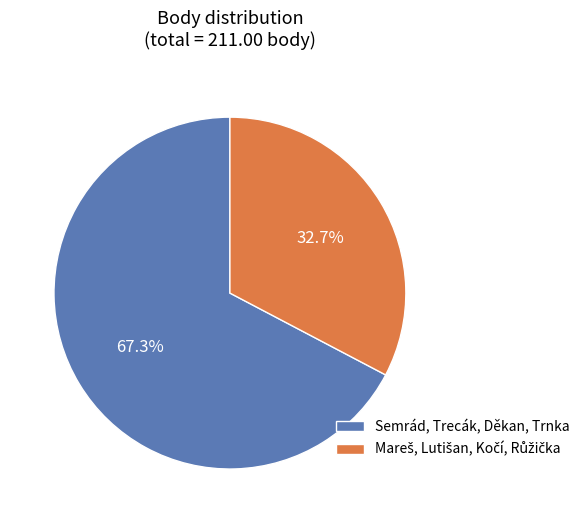

Is there any slice that represents more than half of the pie?

Yes